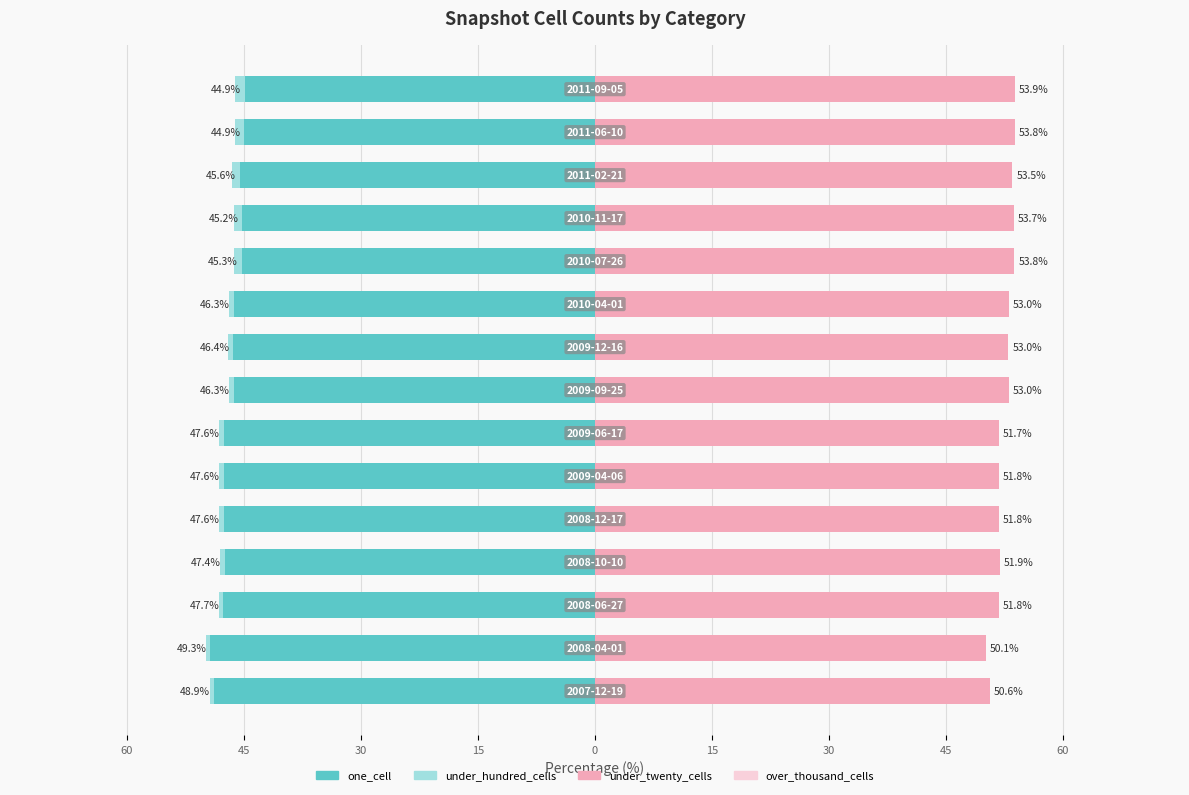

What is the maximum value shown in the chart?

53.9